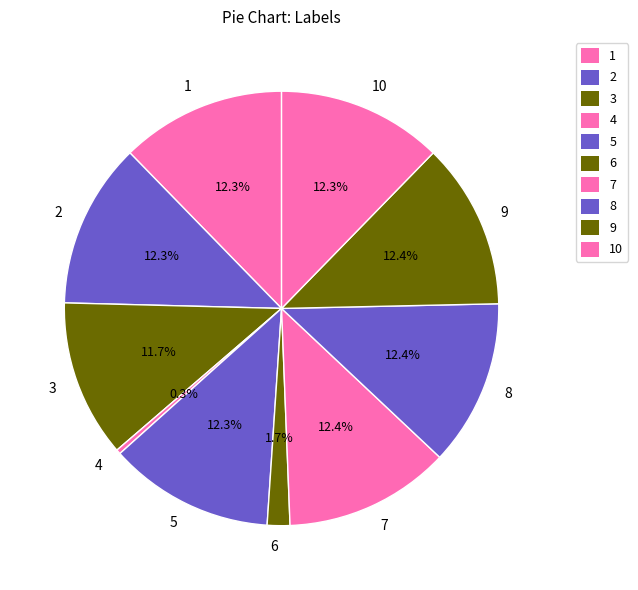

Which slice is the smallest?

4